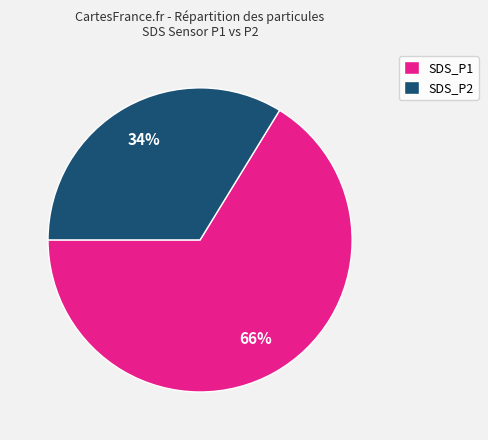

To the nearest percent, what portion does SDS_P2 represent?

34%